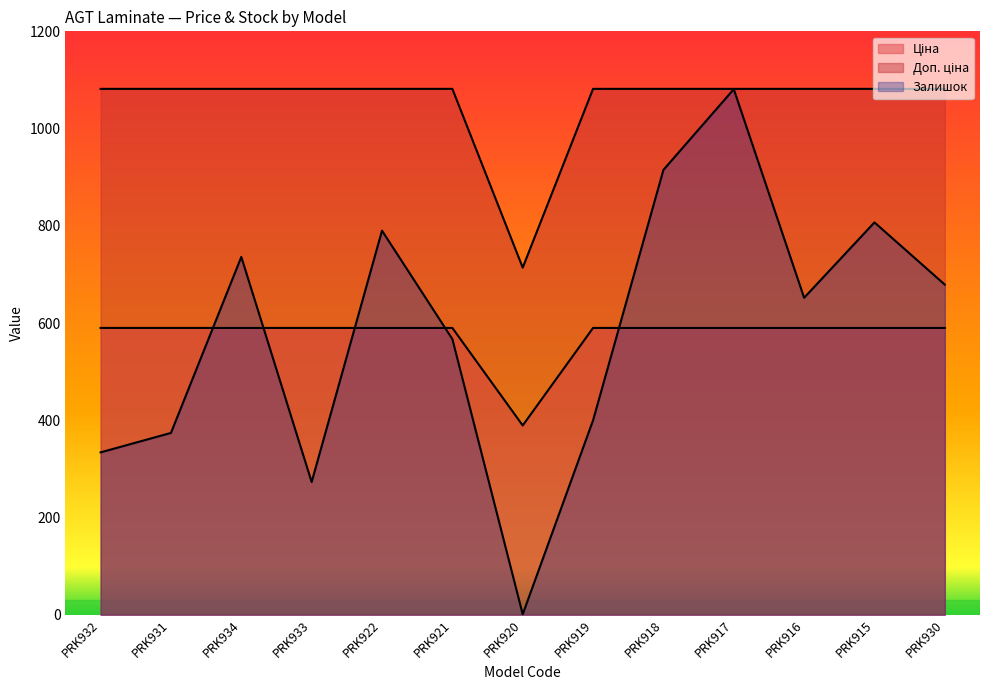

How many lines are shown in the chart?

3